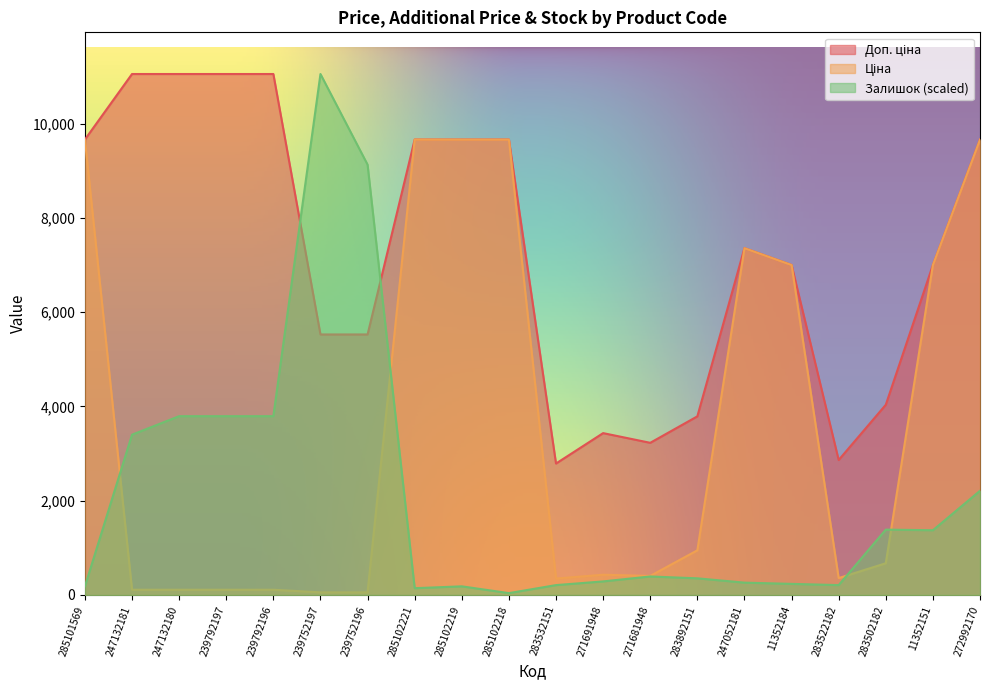

True or false: Доп. ціна and Ціна cross at least once.

False